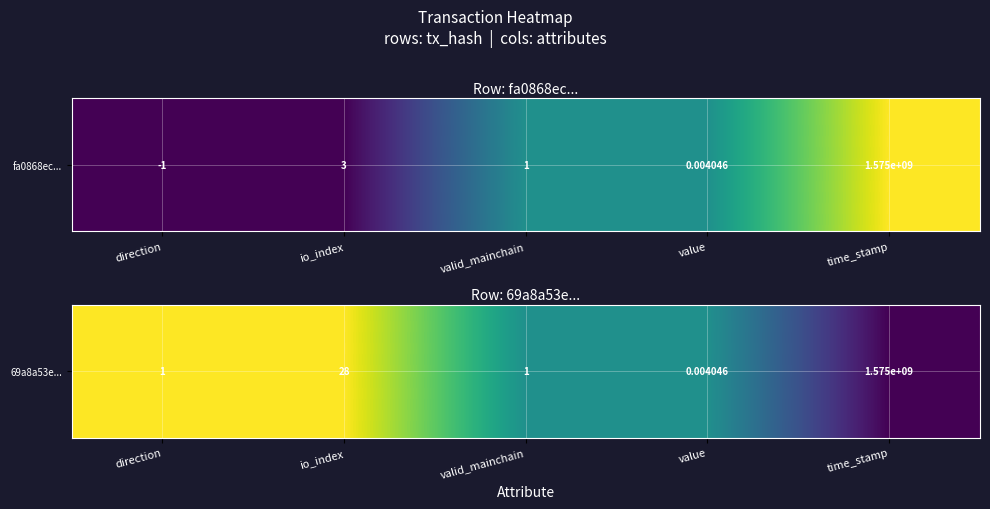

Count the number of data series in this chart.

1